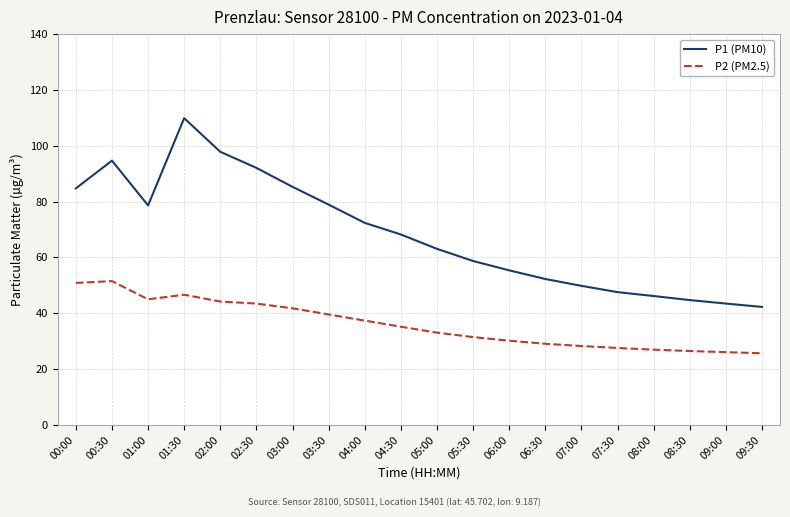

True or false: P1 (PM10) and P2 (PM2.5) cross at least once.

False